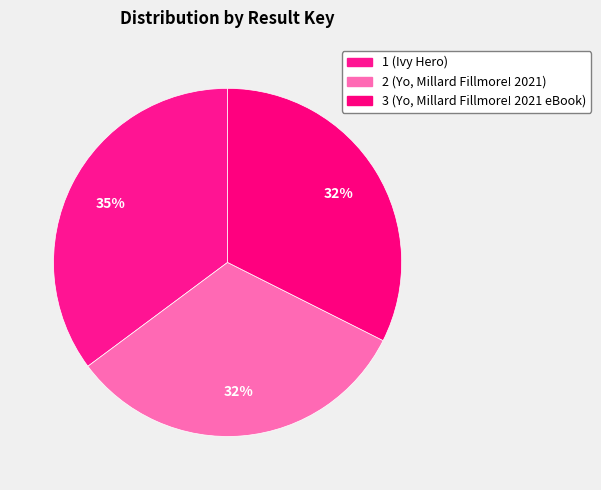

Count the number of slices in the pie.

3